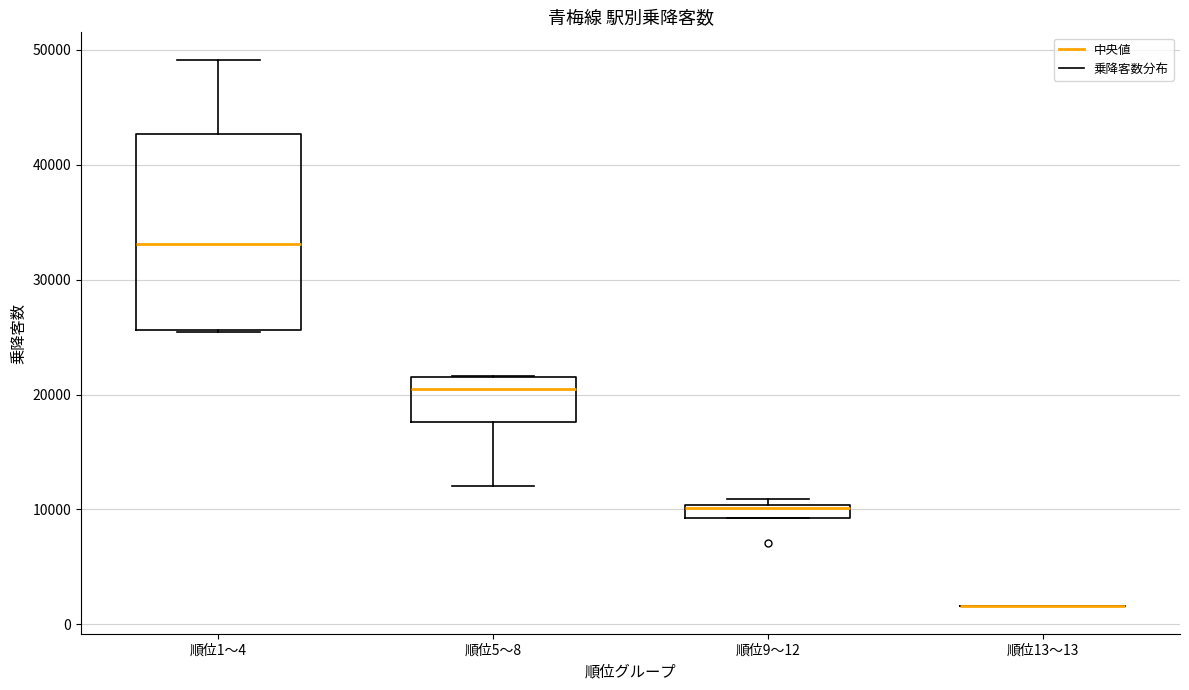

Where does the upper whisker of the box for 順位1〜4 end on the y-axis? The values are not printed on the chart, so give them approximately, as read against the axis.

49000